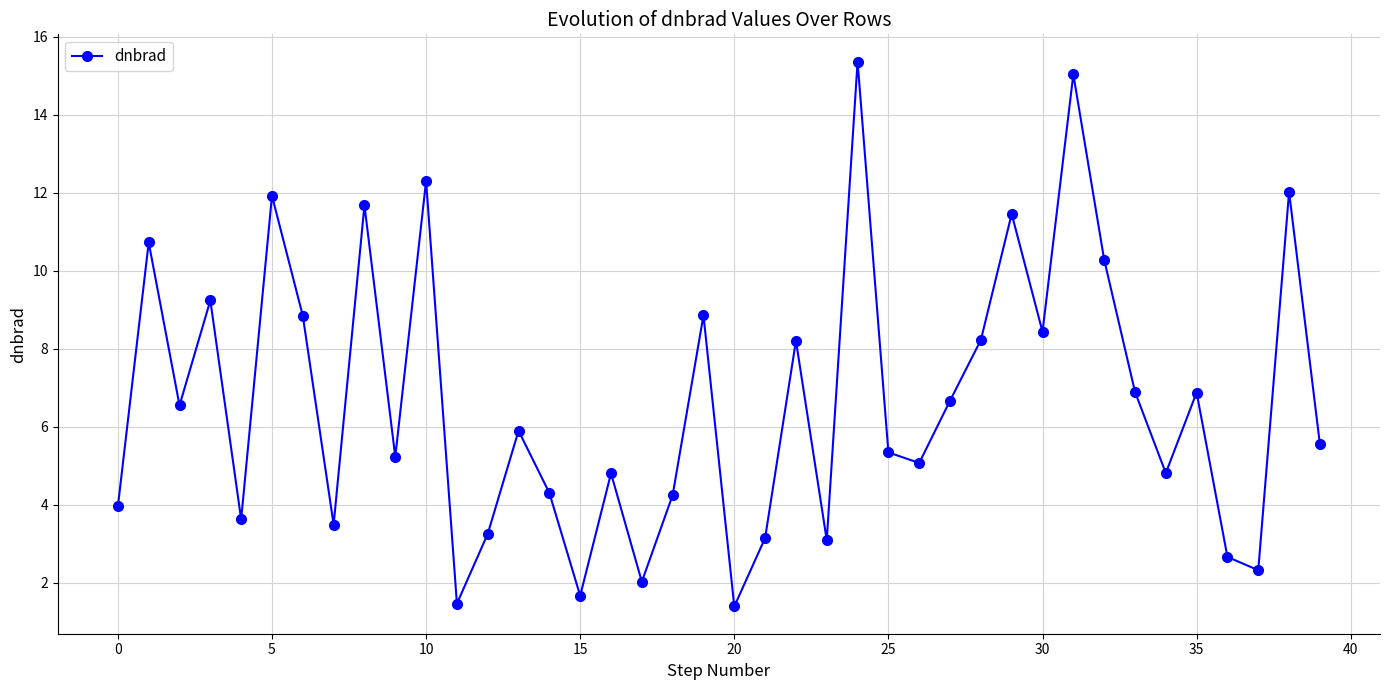

How many points are higher than both their immediate neighbors (excluding endpoints)?

14